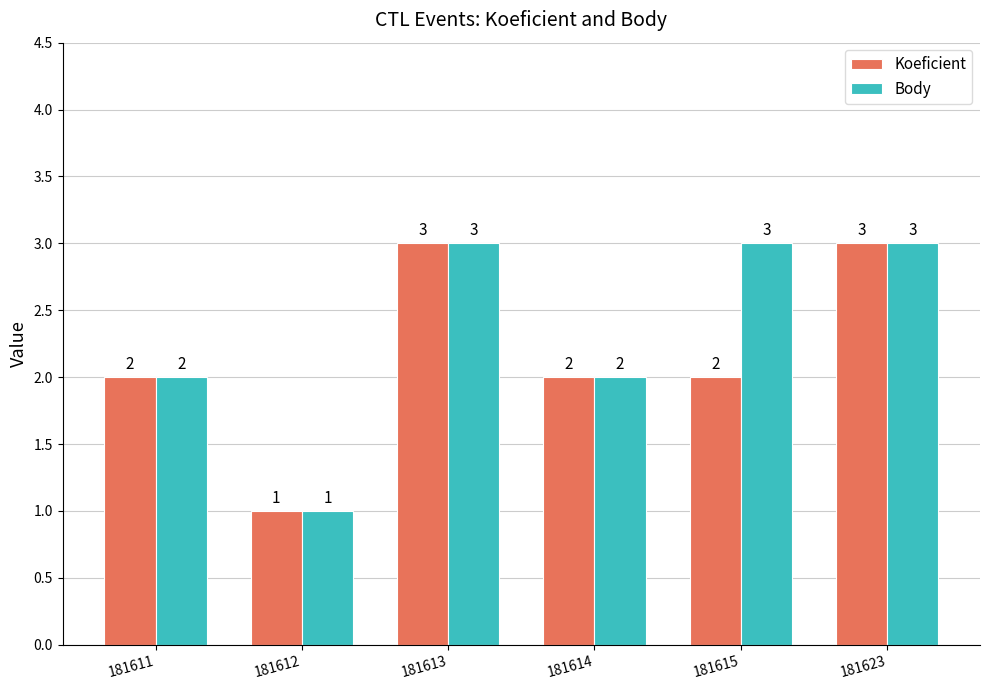

Count the Body values in the range 2 to 3.

5